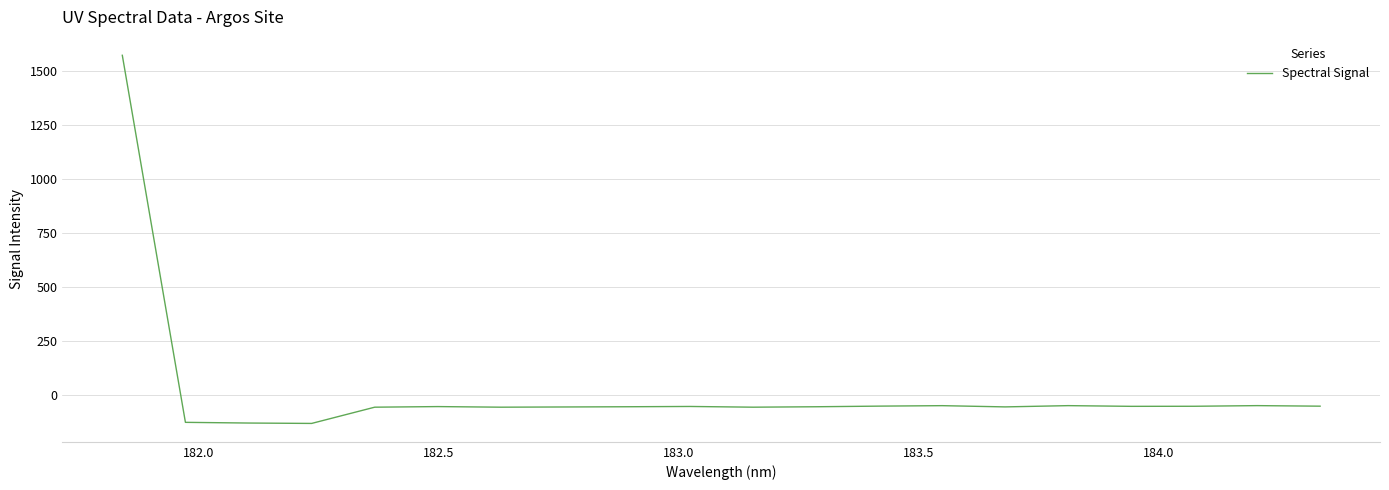

What is the minimum value shown in the chart?

-129.6